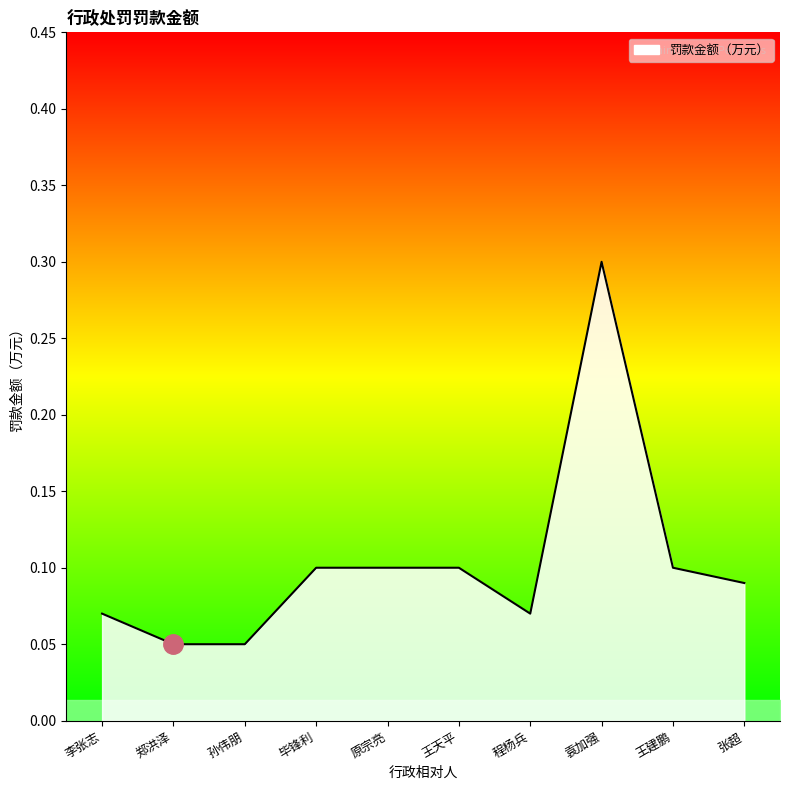

Which category has the highest value across all series?

袁加强